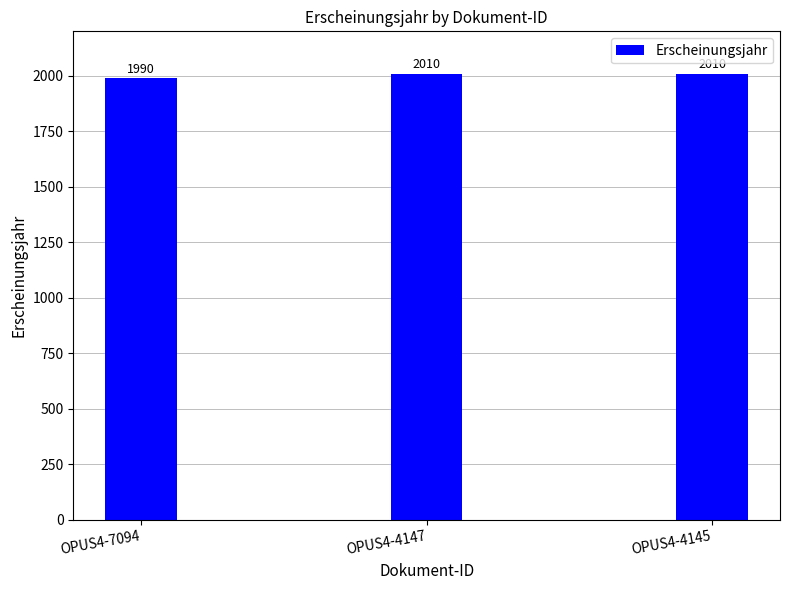

Reading left to right, transcribe all the data shown in this chart.

OPUS4-7094=1990	OPUS4-4147=2010	OPUS4-4145=2010